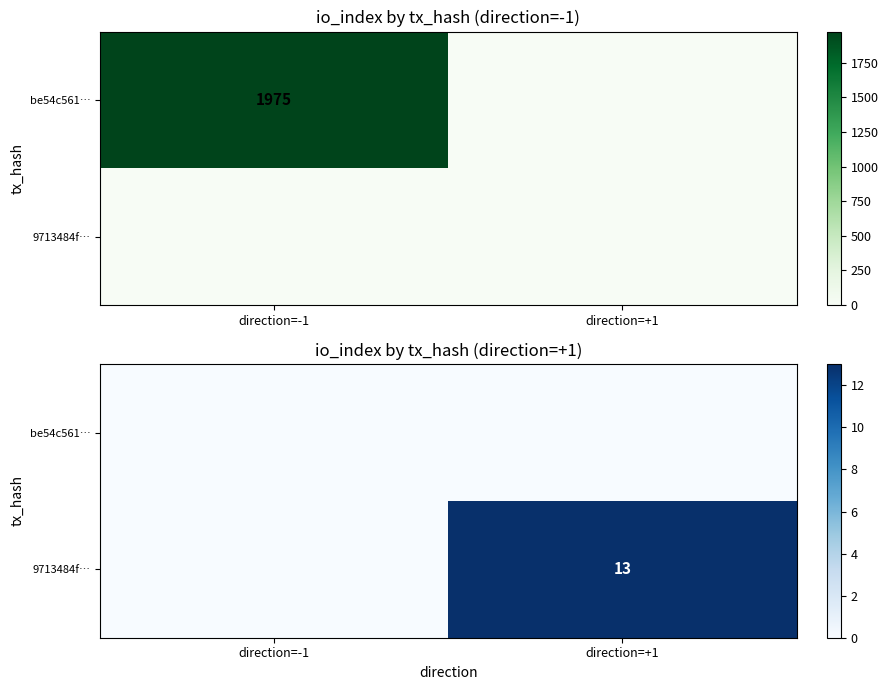

At which category is the sum across all series the highest?

direction=+1